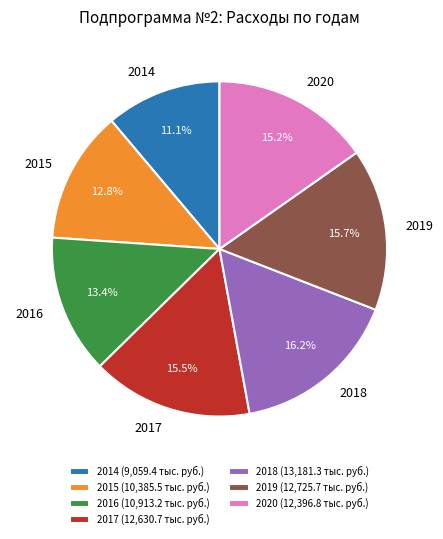

How much of the chart is everything except 2016?

86.6%